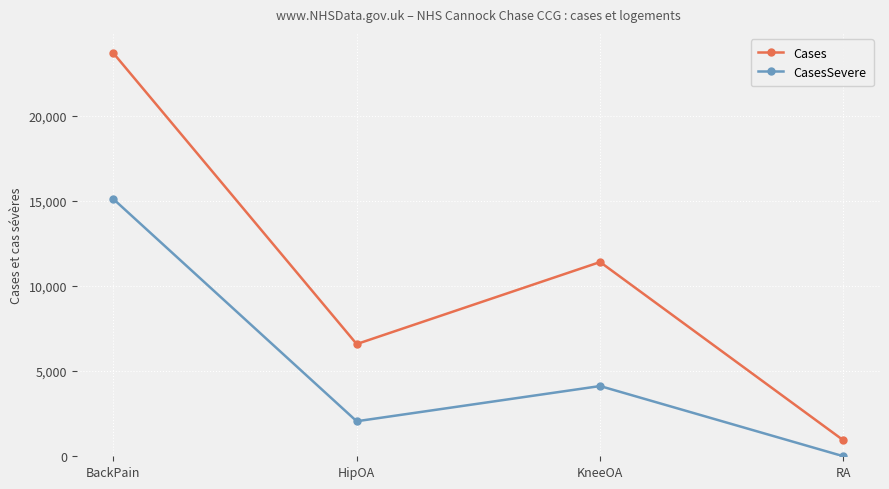

What is the average value of the CasesSevere series?

5321